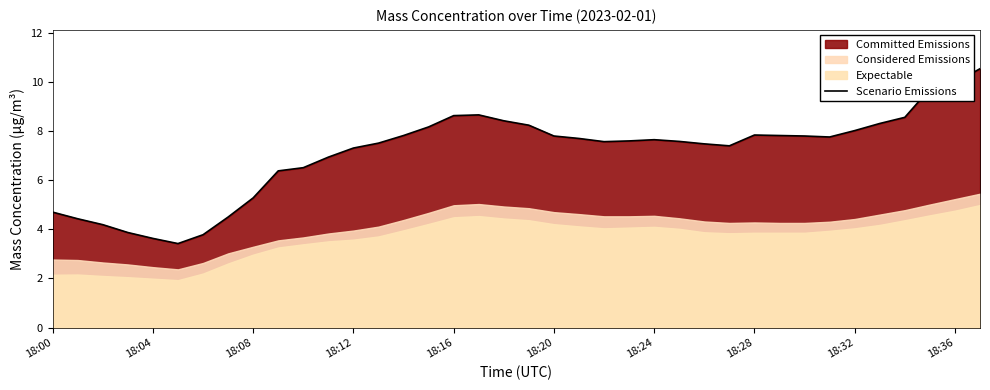

What is the difference between the second highest and minimum values?

6.6